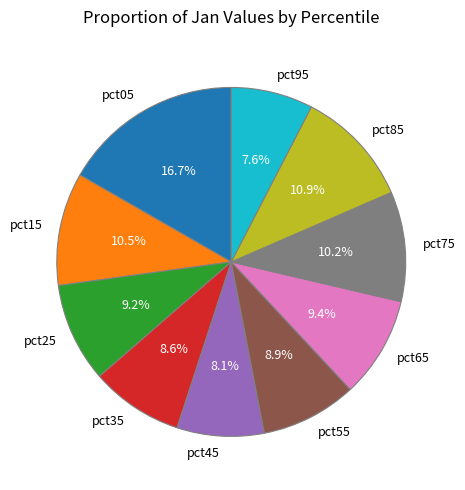

Which has a higher value, pct85 or pct75?

pct85